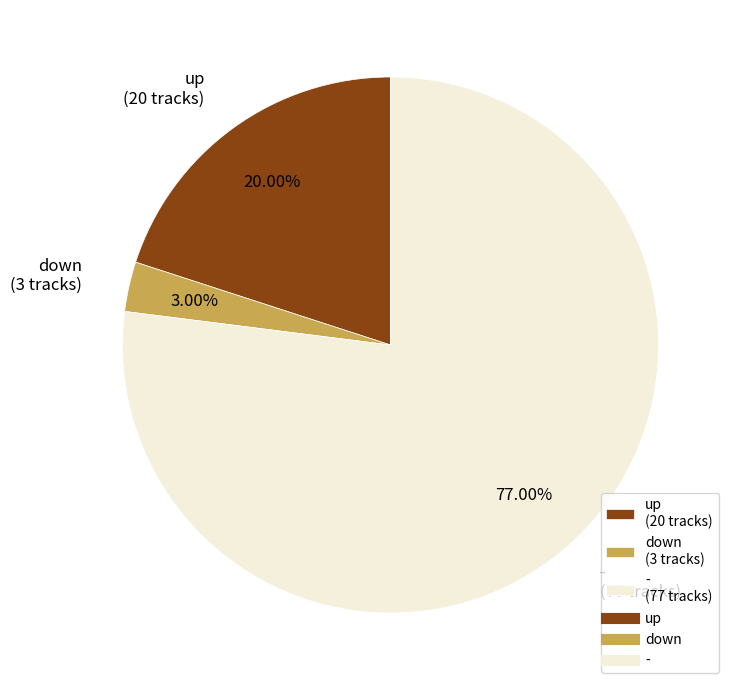

To the nearest percent, what is the difference between the up and - slice percentages?

57%